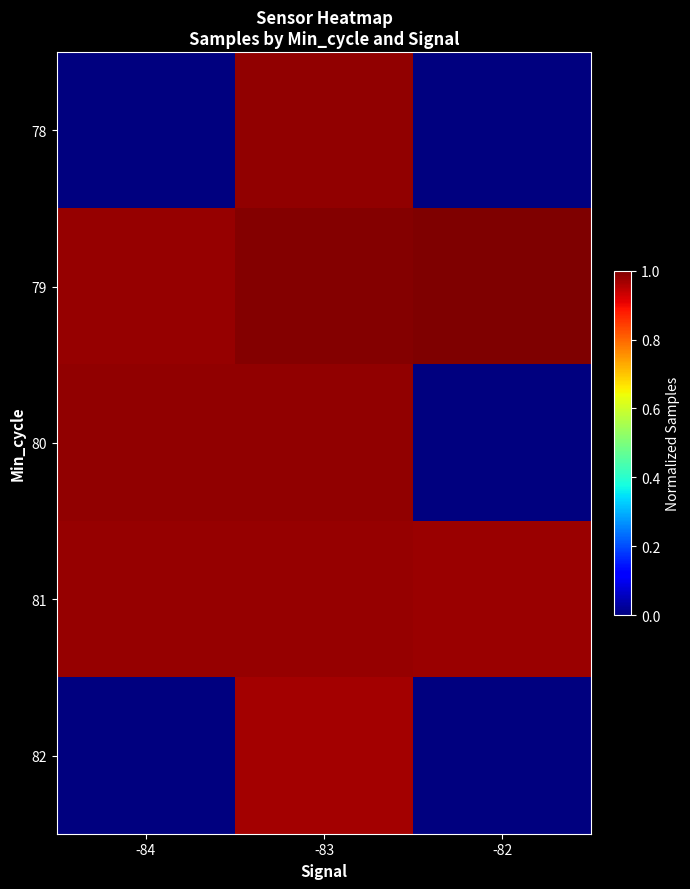

Reading left to right, extract all data points from this chart.

78: -84=0.0	-83=1.0	-82=0.0
79: -84=1.0	-83=1.0	-82=1.0
80: -84=1.0	-83=1.0	-82=0.0
81: -84=1.0	-83=1.0	-82=1.0
82: -84=0.0	-83=1.0	-82=0.0